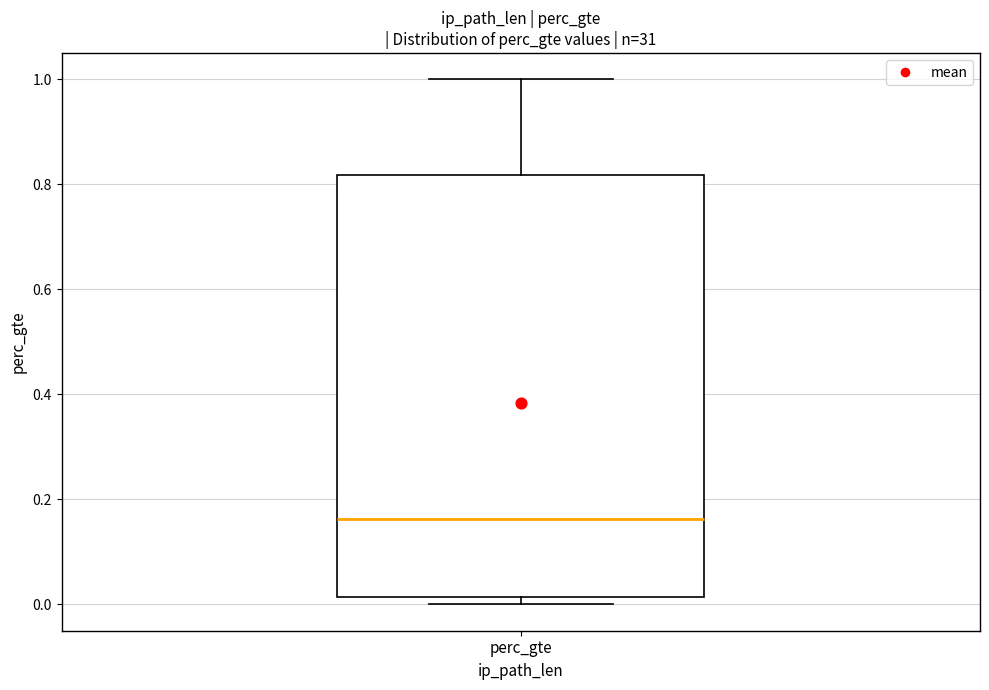

Where does the upper whisker of the box for perc_gte end on the y-axis? The values are not printed on the chart, so give them approximately, as read against the axis.

1.00